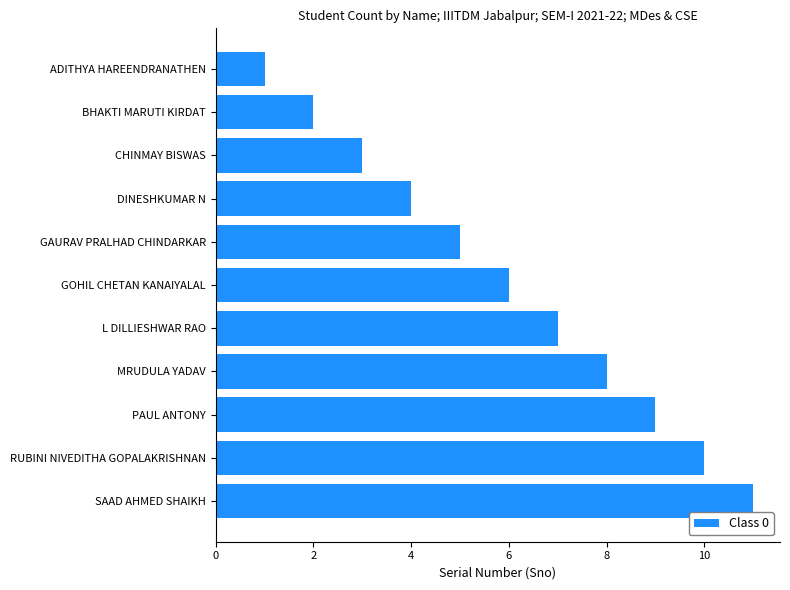

List the labels in order of value, largest first.

SAAD AHMED SHAIKH, RUBINI NIVEDITHA GOPALAKRISHNAN, PAUL ANTONY, MRUDULA YADAV, L DILLIESHWAR RAO, GOHIL CHETAN KANAIYALAL, GAURAV PRALHAD CHINDARKAR, DINESHKUMAR N, CHINMAY BISWAS, BHAKTI MARUTI KIRDAT, ADITHYA HAREENDRANATHEN